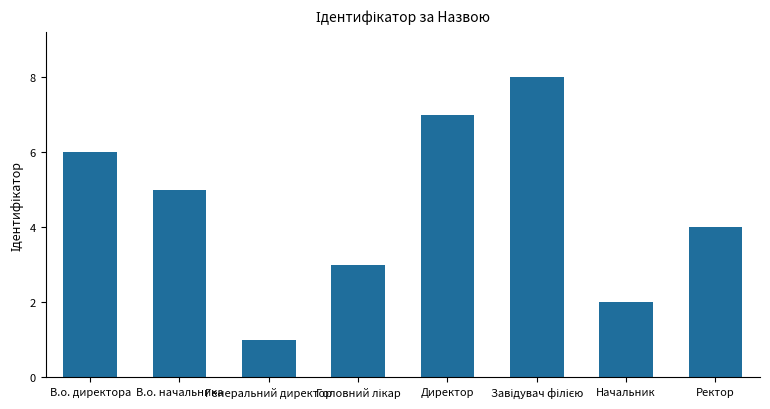

True or false: the data shows 6 at В.о. директора.

True